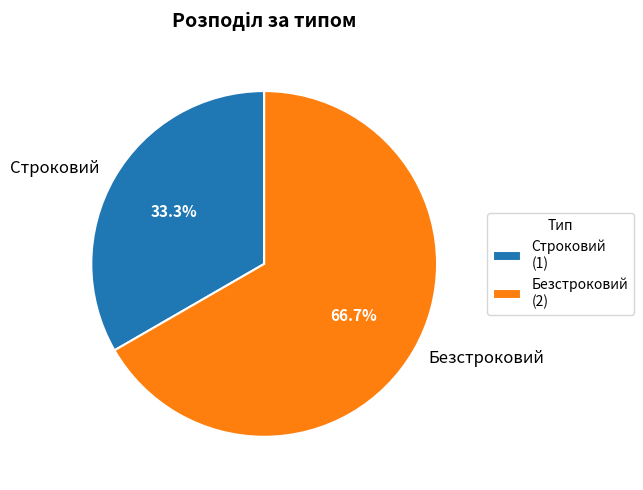

What percentage is NOT represented by Безстроковий?

33.3%